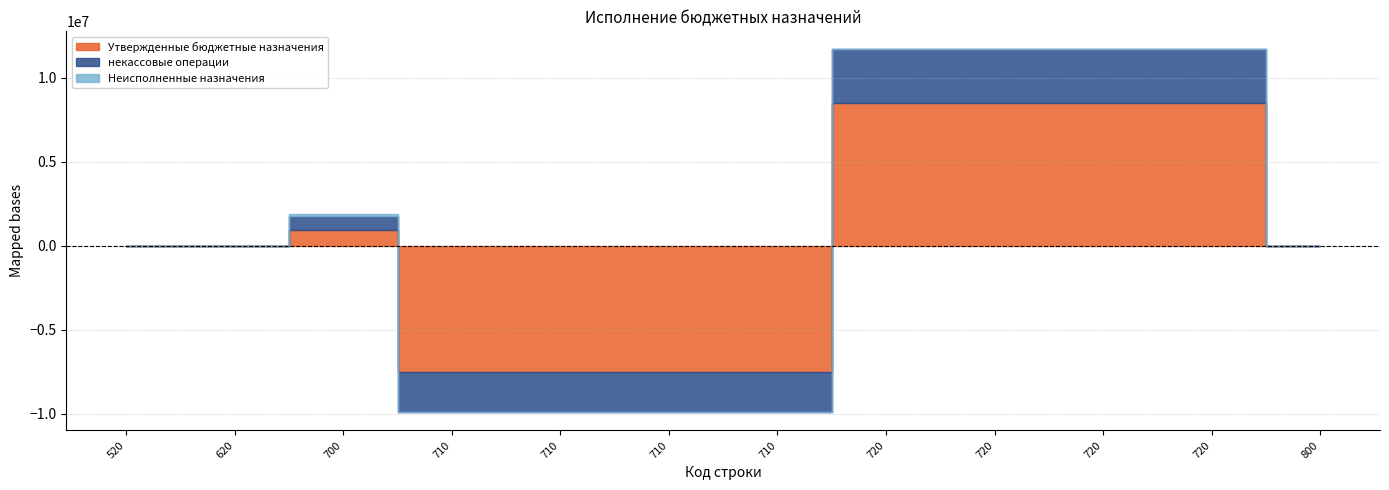

List the series in order of their peak value, highest first.

Утвержденные бюджетные назначения, некассовые операции, Неисполненные назначения